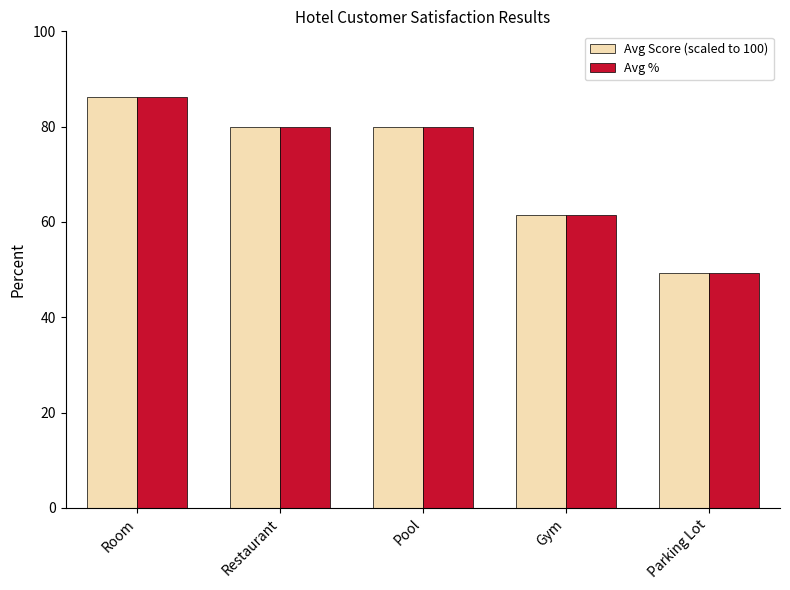

Which label corresponds to the largest value in the chart?

Room